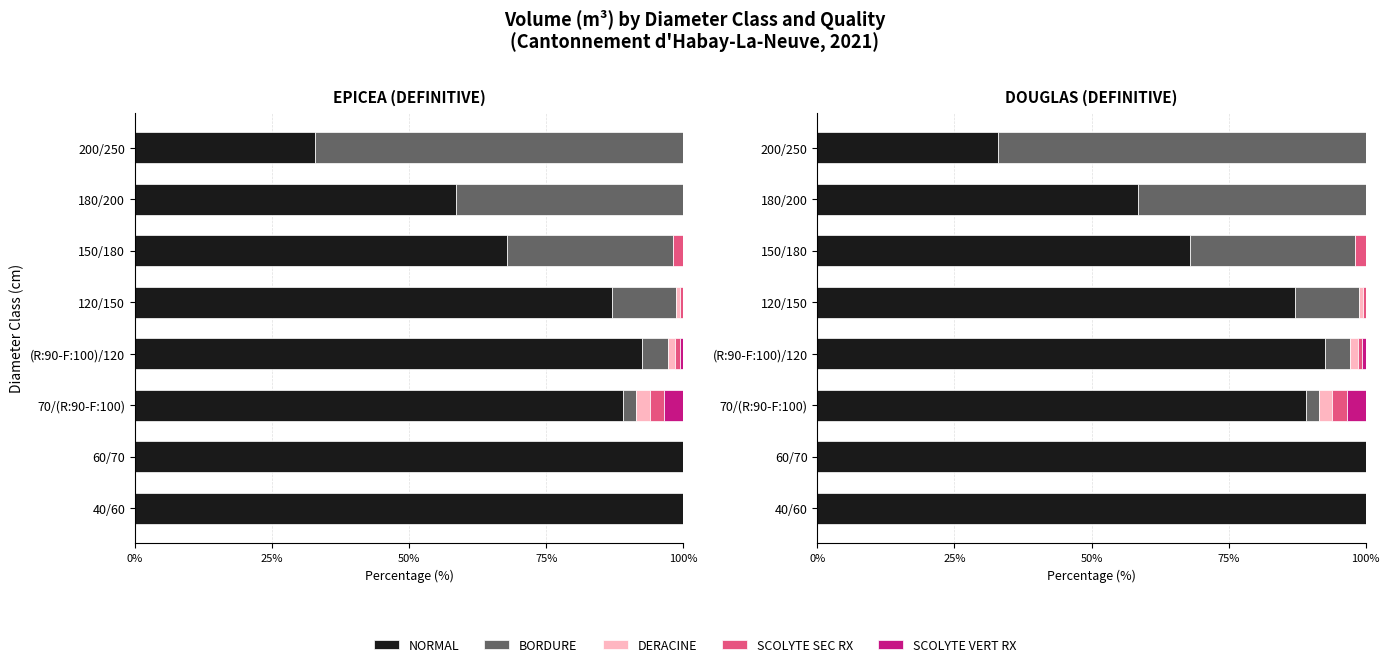

What is the difference between the highest and lowest values at 150/180?

67.9